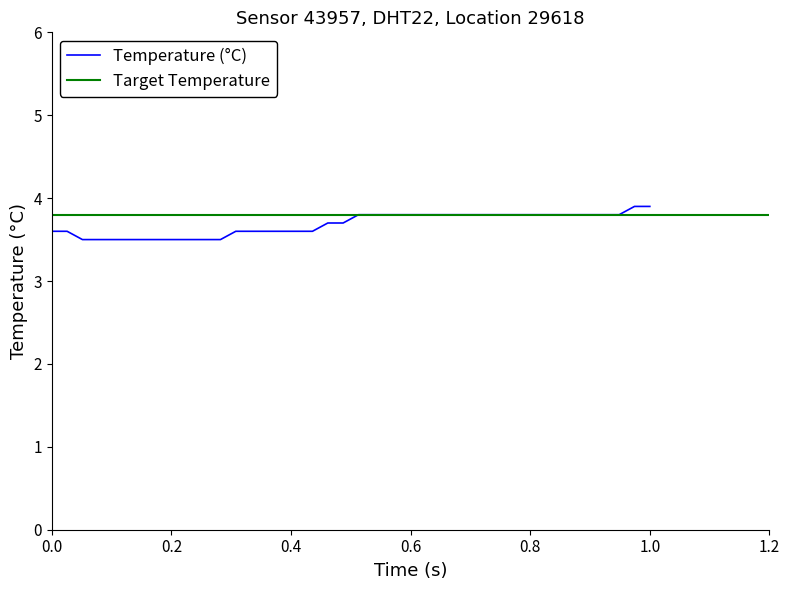

What is the maximum value for Temperature (°C)?

3.9